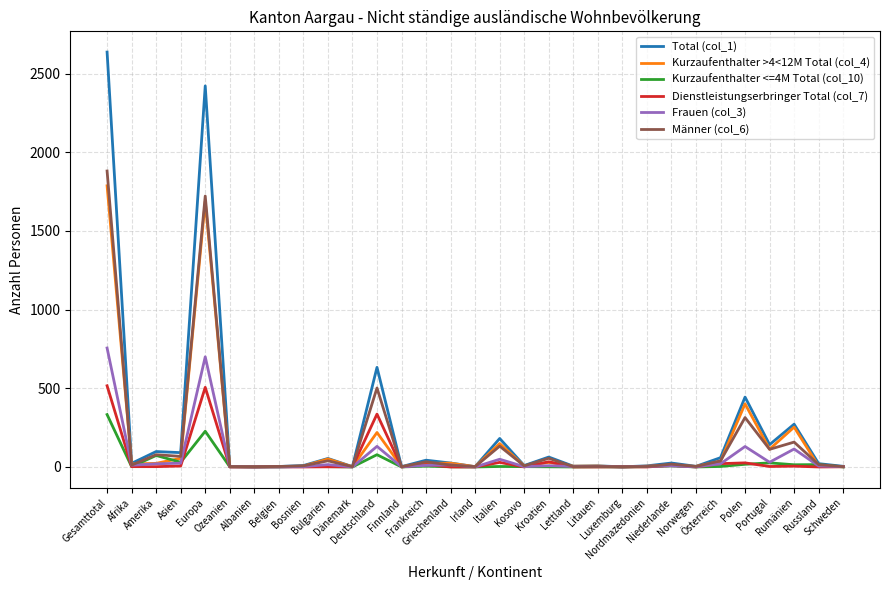

Is this an area chart (filled region under the line)?

No